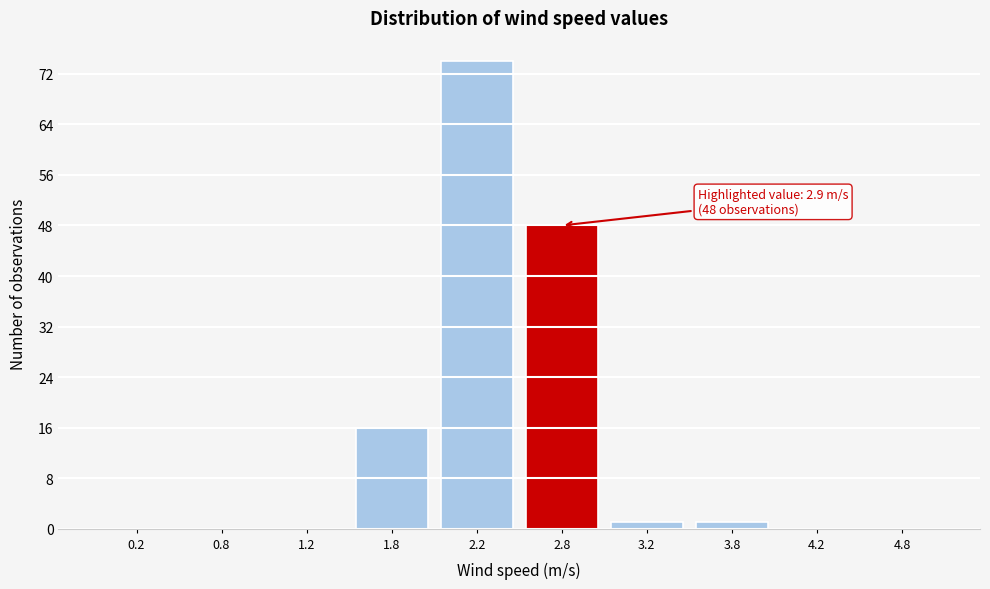

Over which range of the x-axis is the bar tallest?

2.0 to 2.5